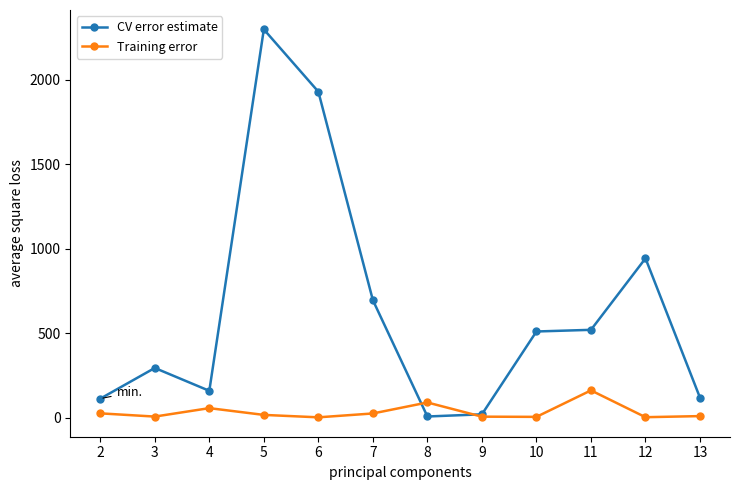

True or false: CV error estimate has a value of 1500.5 at 5.

False